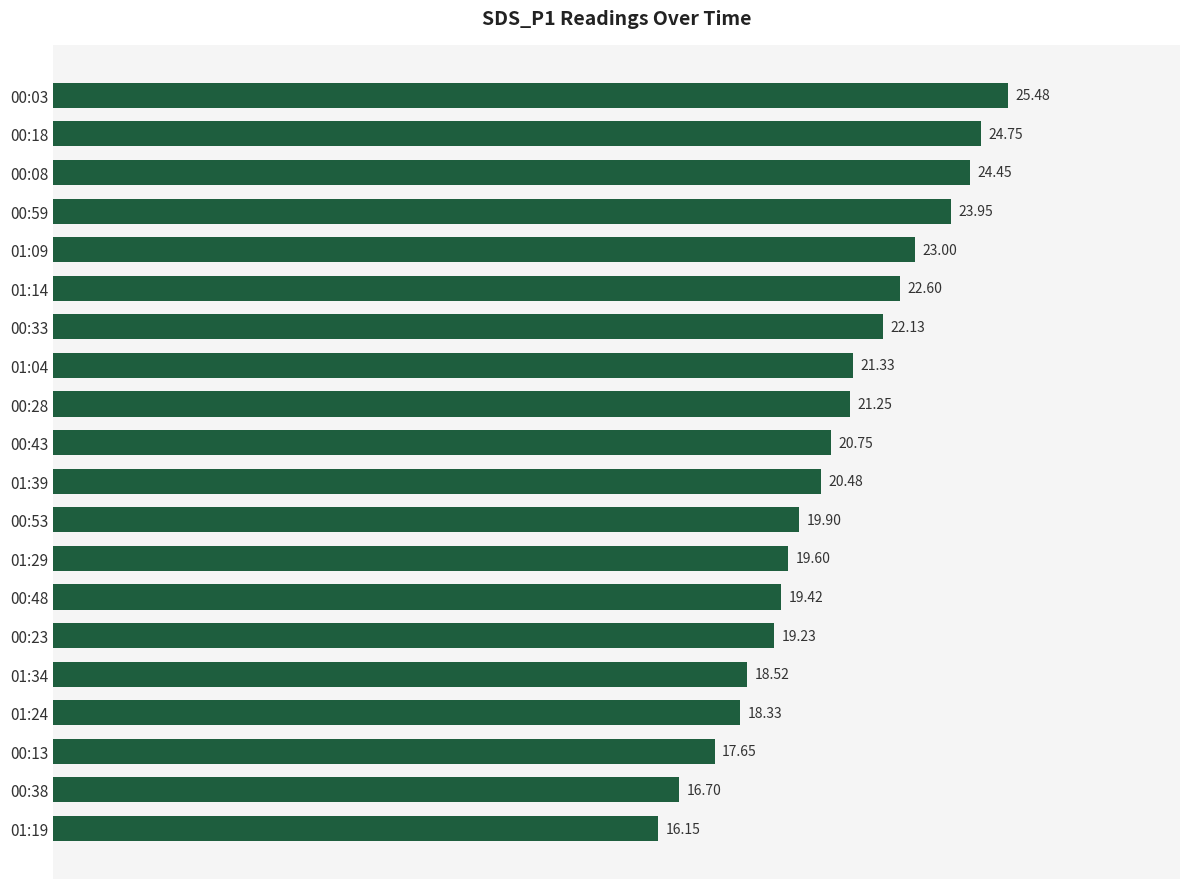

List the labels in order of value, smallest first.

01:19, 00:38, 00:13, 01:24, 01:34, 00:23, 00:48, 01:29, 00:53, 01:39, 00:43, 00:28, 01:04, 00:33, 01:14, 01:09, 00:59, 00:08, 00:18, 00:03